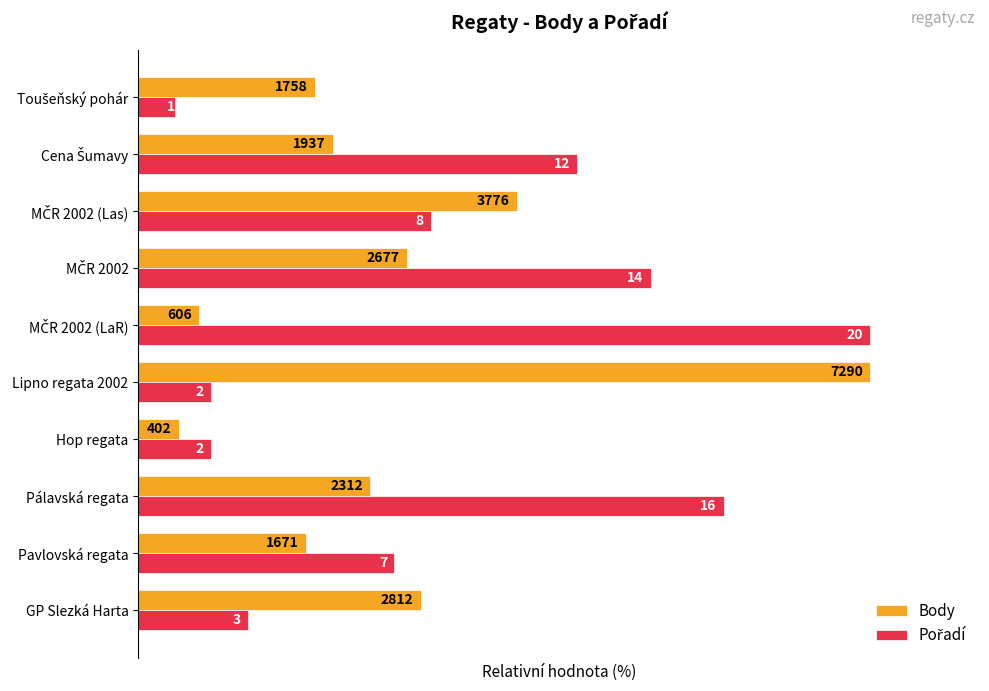

How many bars are there in total?

20